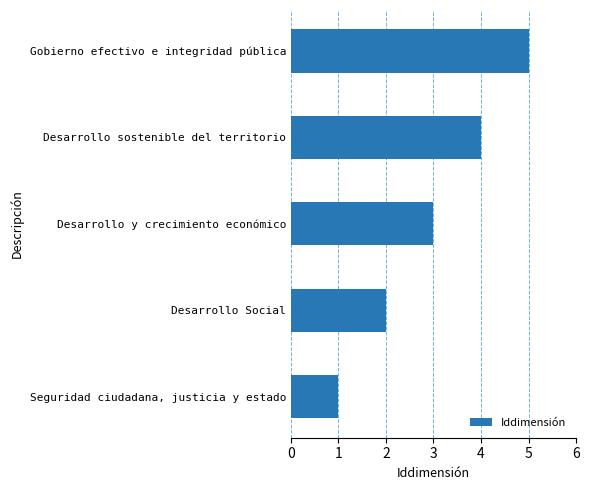

What is the maximum value shown in the chart?

5